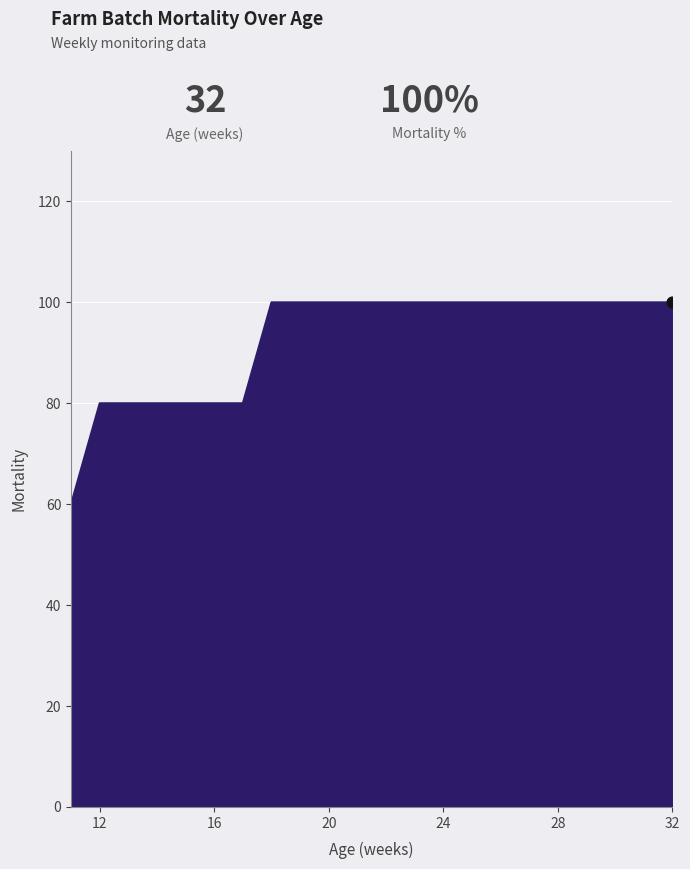

What is the difference between the maximum and minimum values?

40